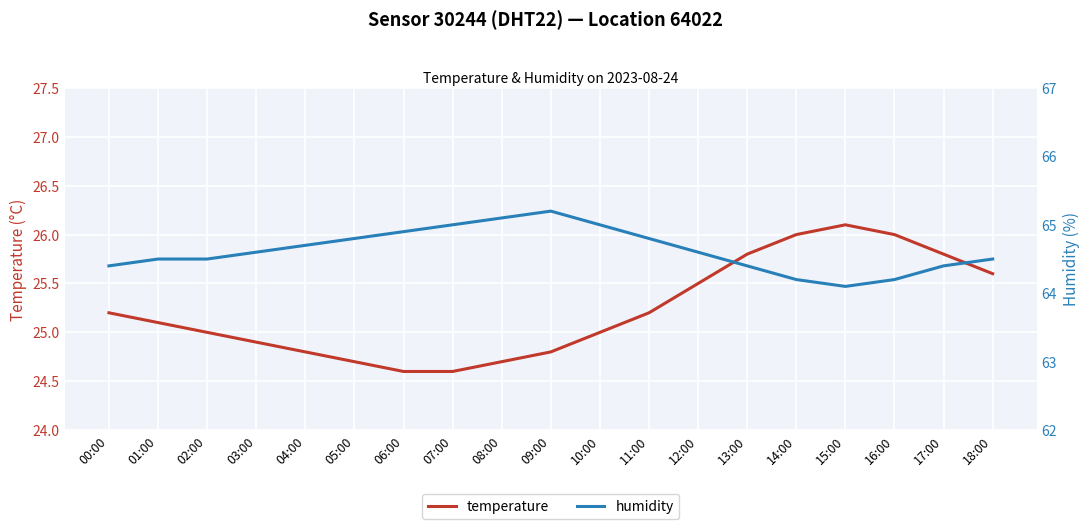

The value of temperature at 08:00 is 24.7. True or false?

True